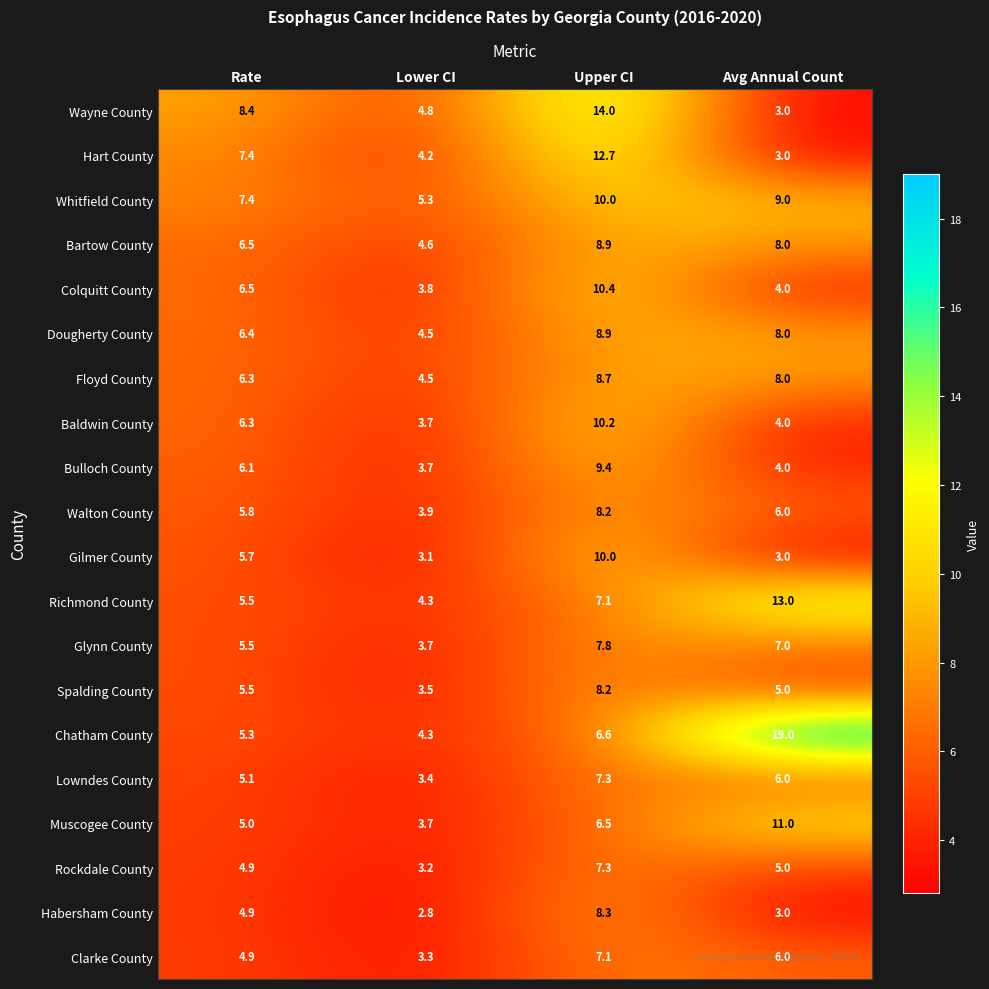

What is the sum of all Lowndes County values?

21.8